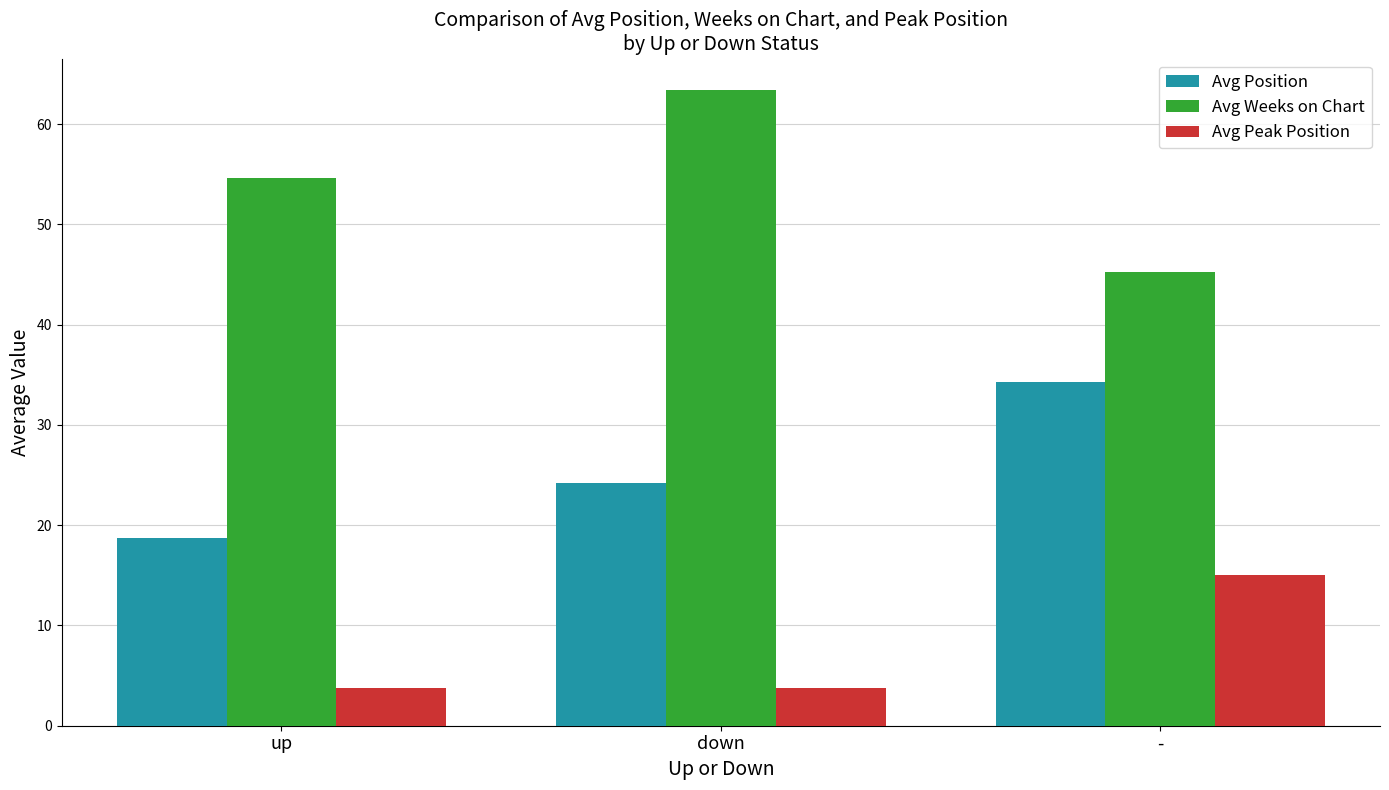

What is the difference between the highest and lowest values at up?

50.8